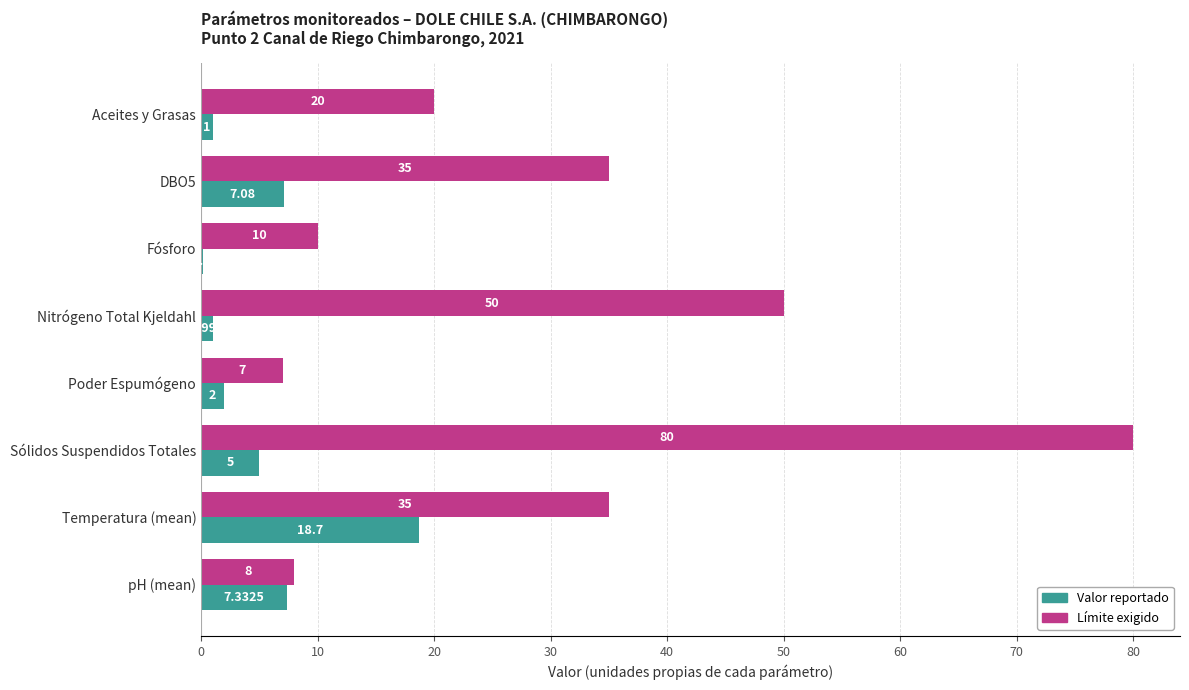

Which series has the largest total across all categories?

Límite exigido